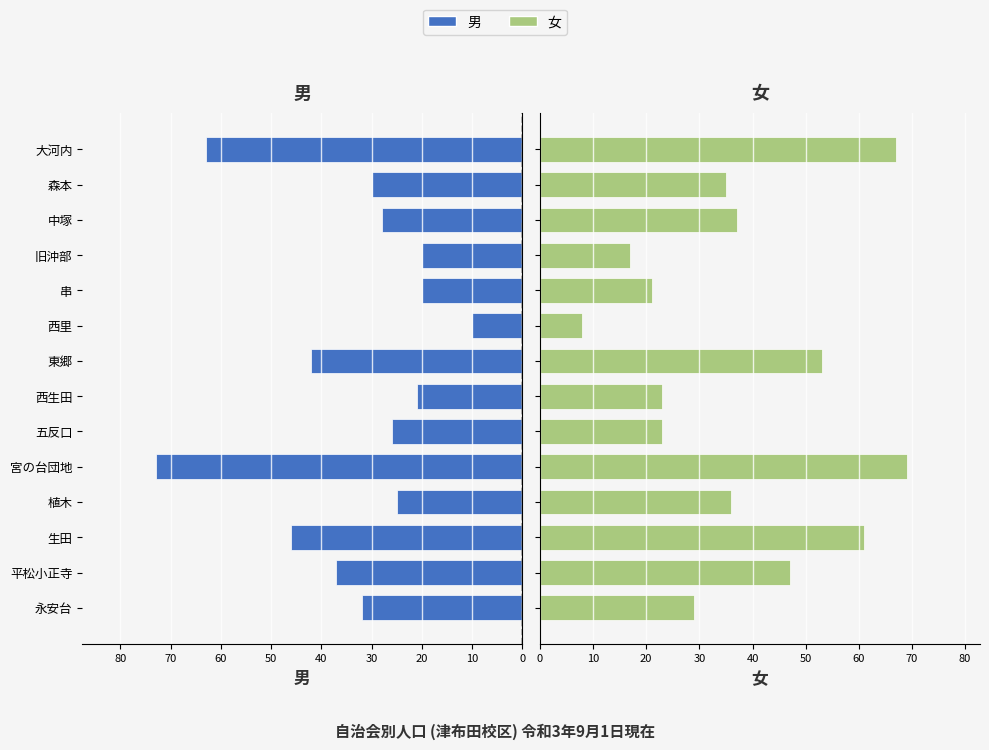

What is the value of the 女 bar at the 14th from the left?

67